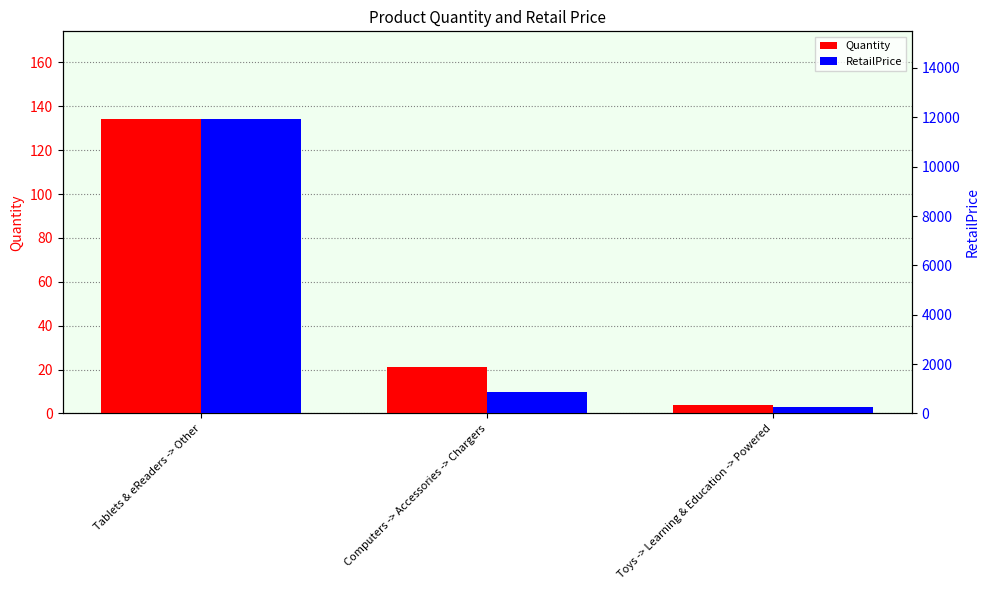

What is the highest value of the Quantity series?

134.0